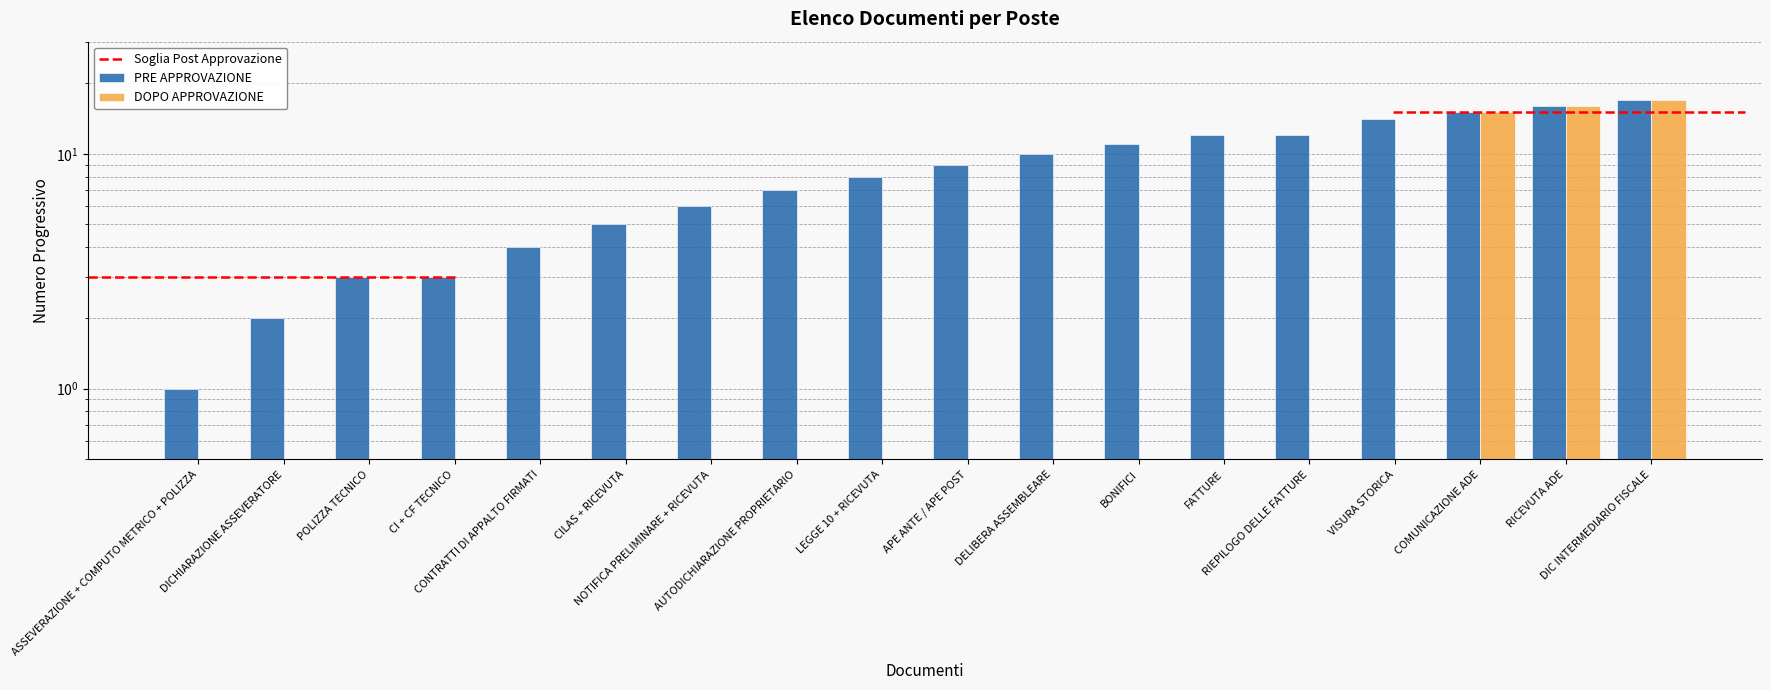

At how many categories does at least one series exceed 13?

4